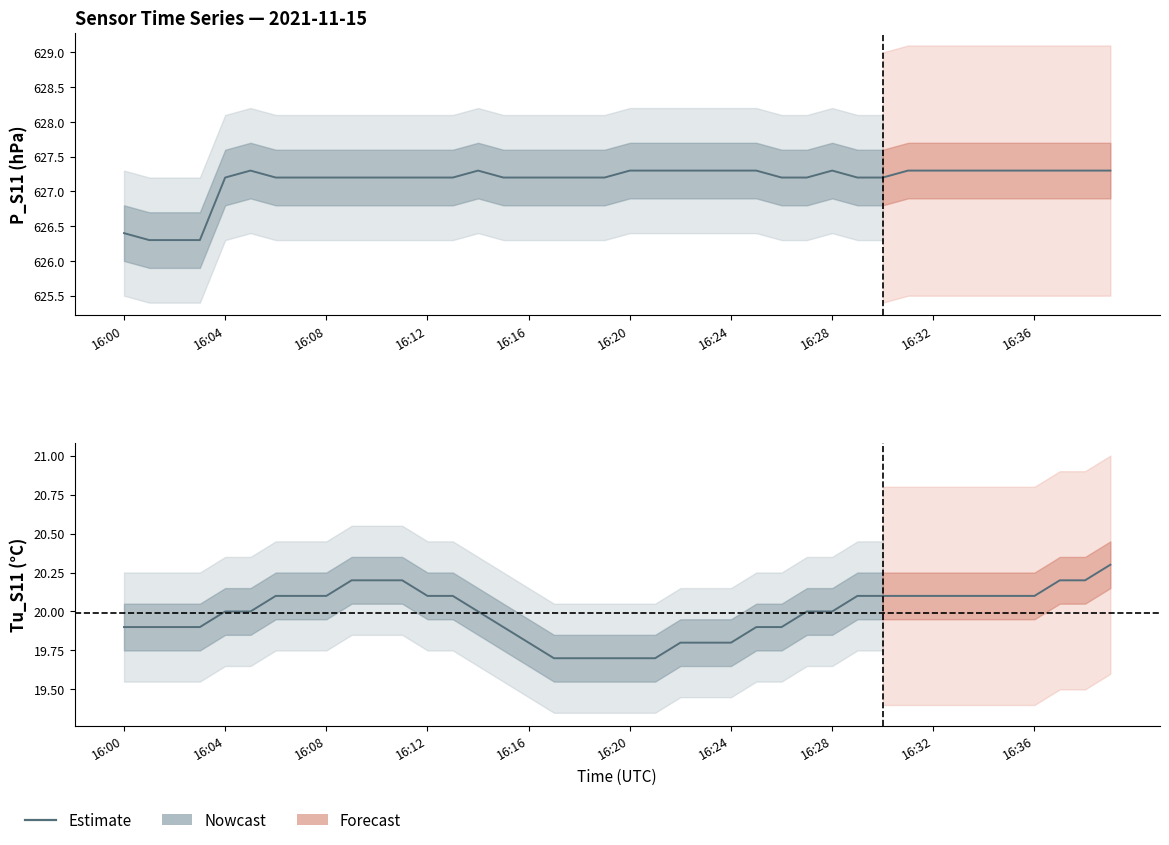

True or false: the data has more than 1 interior local peaks.

False